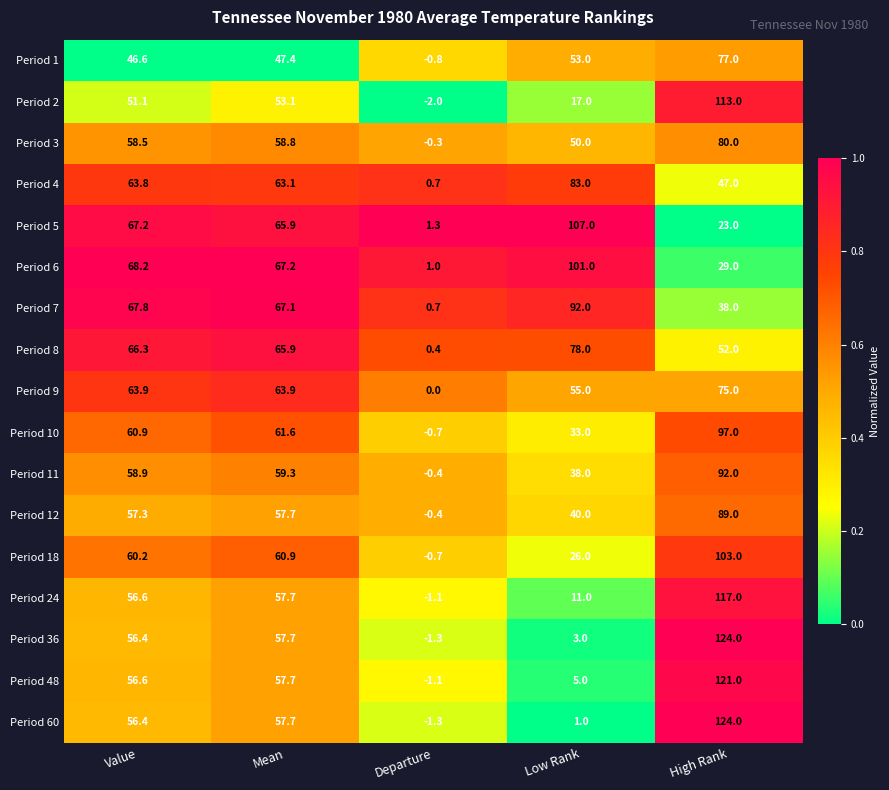

At how many categories does at least one series exceed 0?

5